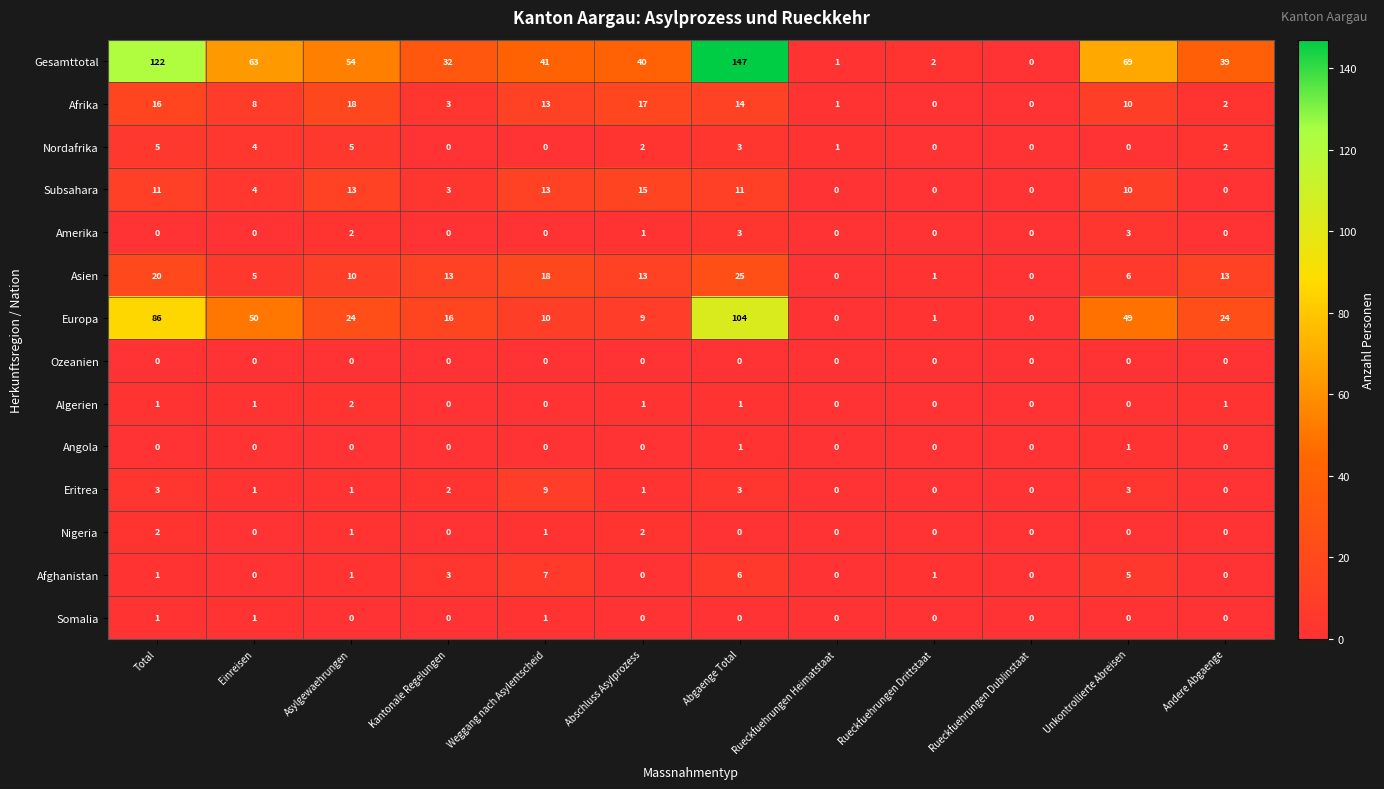

How many categories are shown in the chart?

12